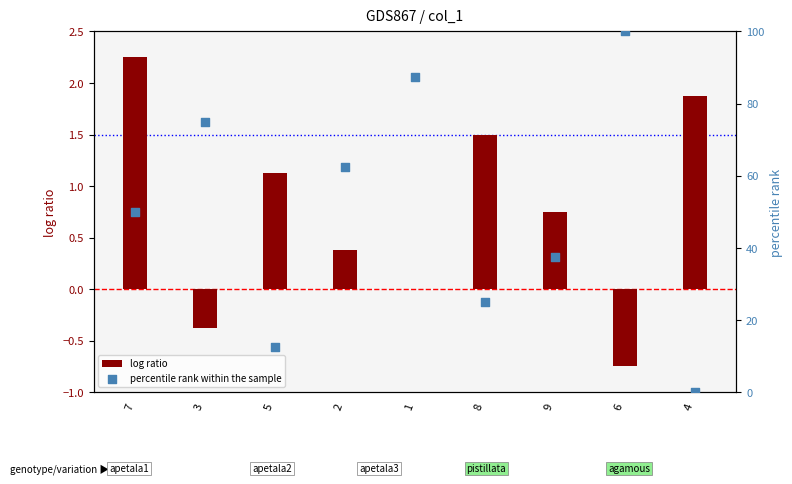

Which series has the widest spread of Y values?

percentile rank within the sample